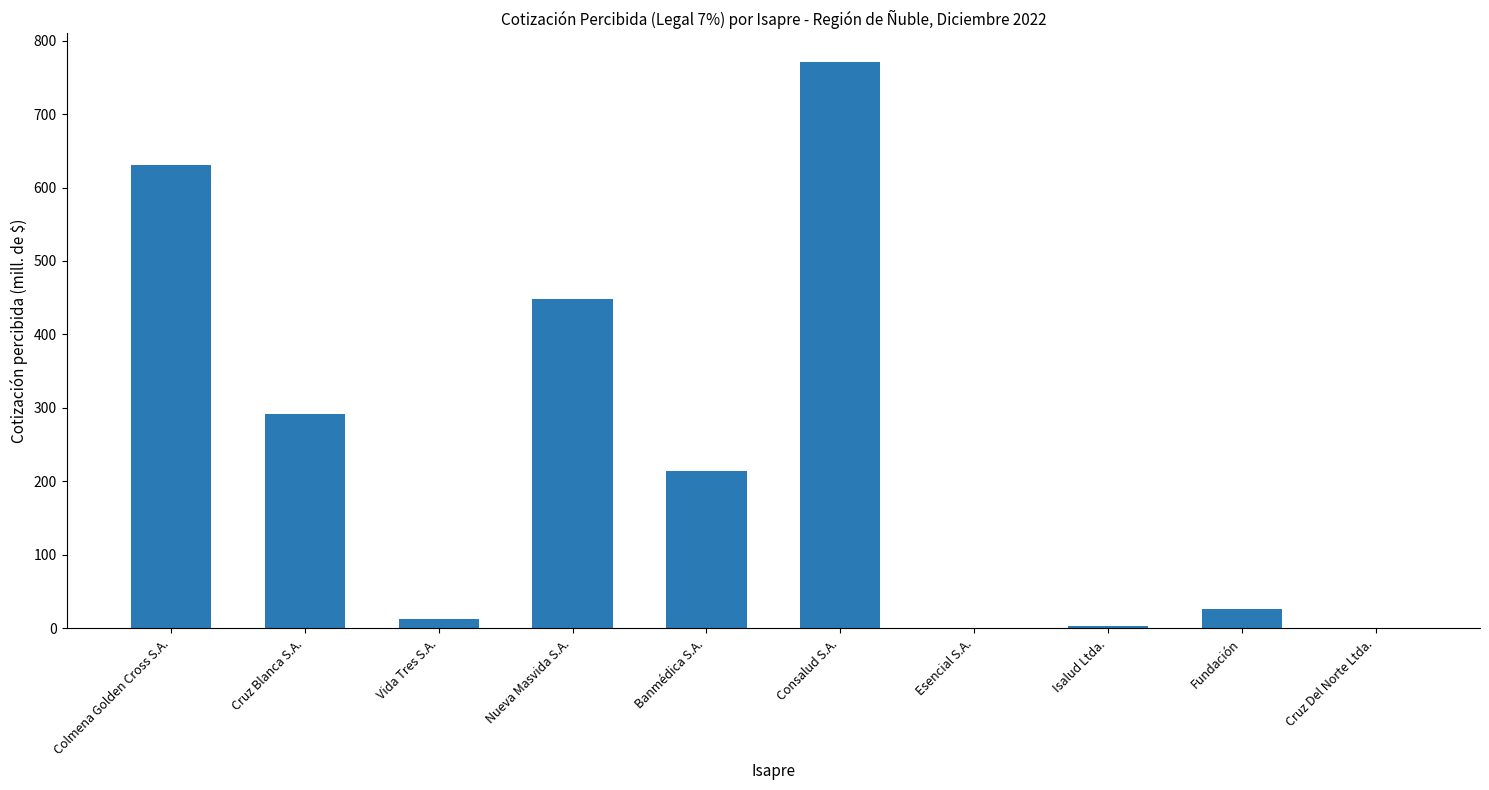

The value at Isalud Ltda. is 2.4. True or false?

True